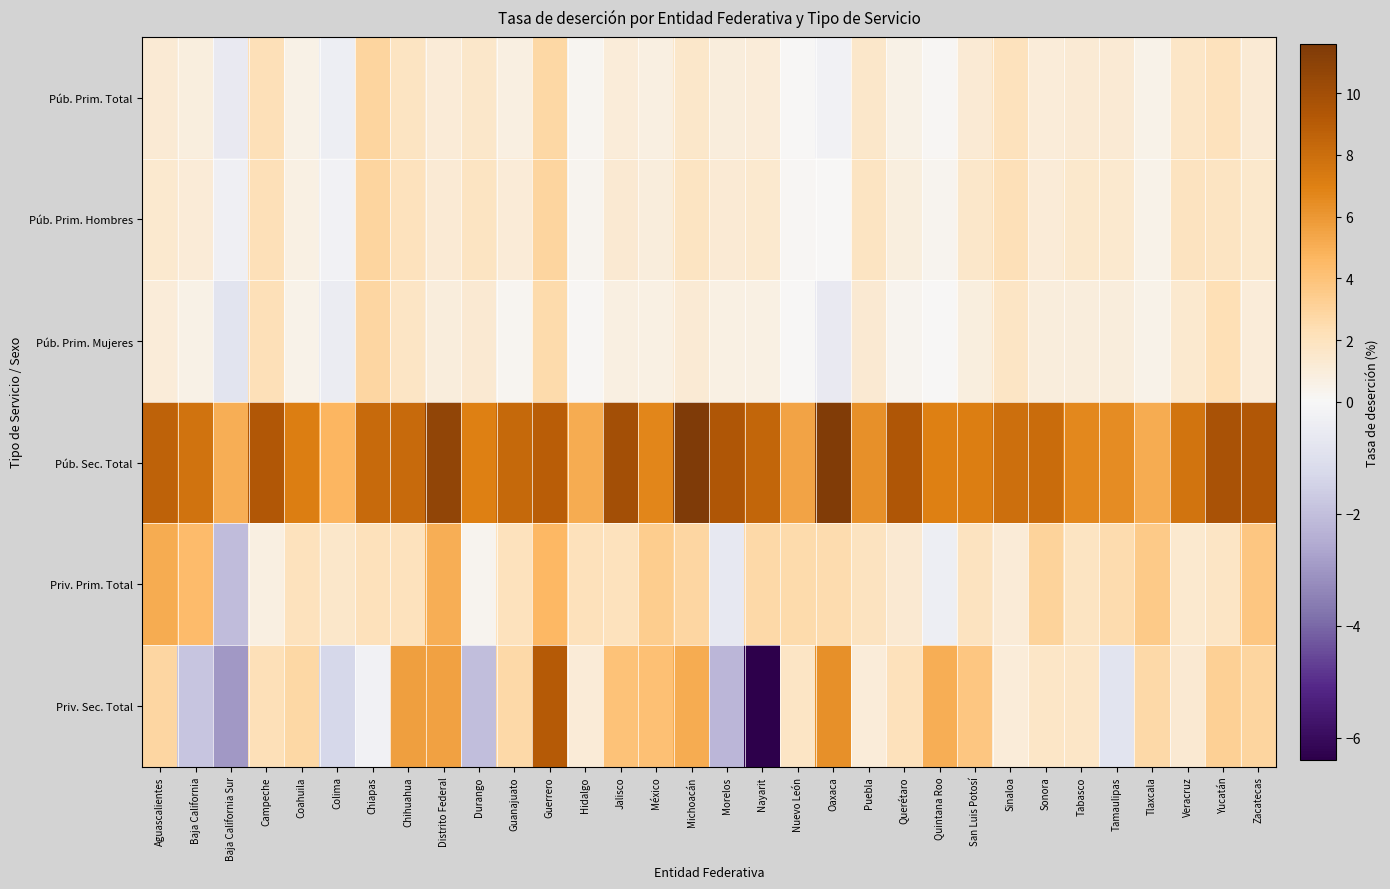

Which category has the lowest value across all series?

Nayarit